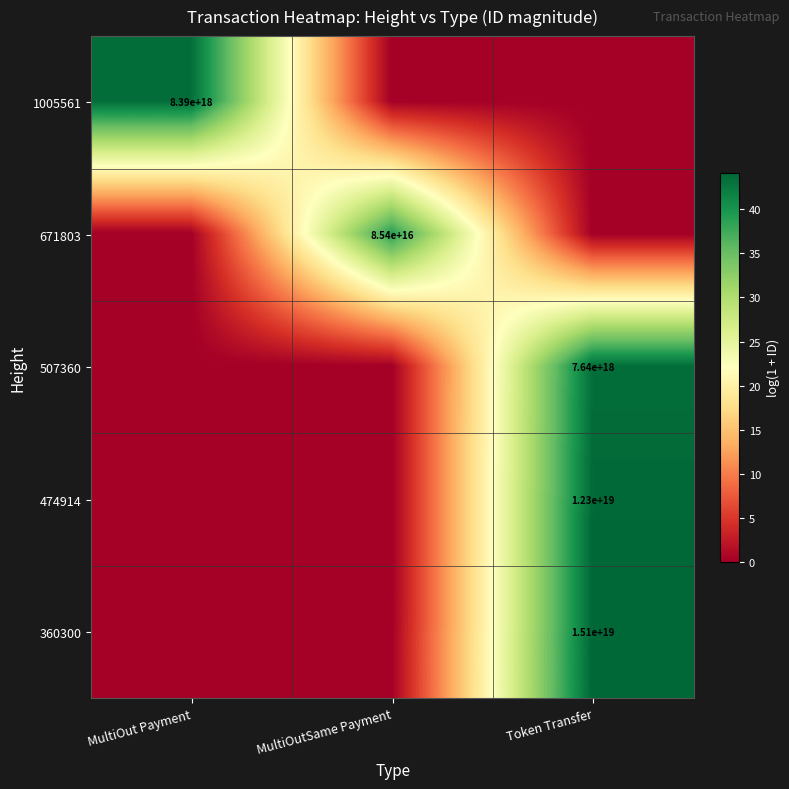

At which category does the chart reach its peak across all series?

Token Transfer